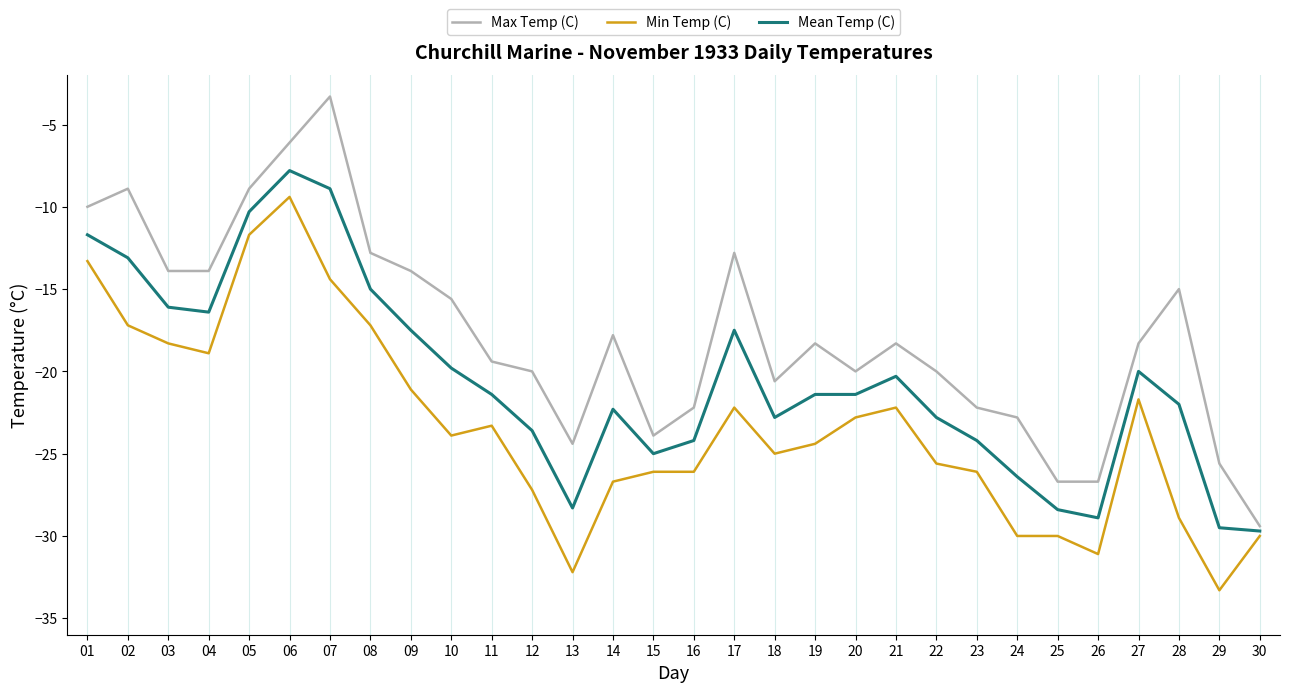

Where does the Mean Temp (C) series first go above -21?

01